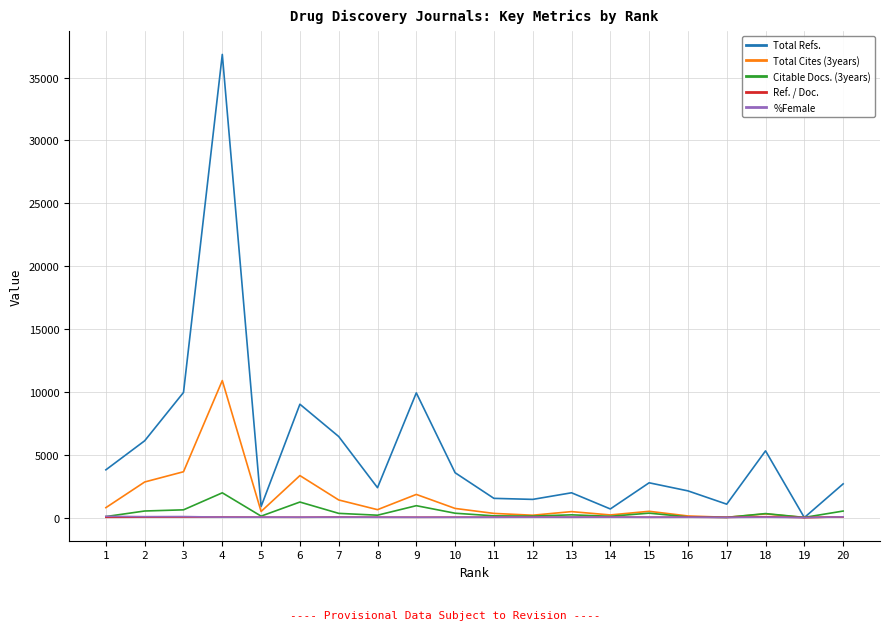

Which category has the highest value in the Citable Docs. (3years) series?

4